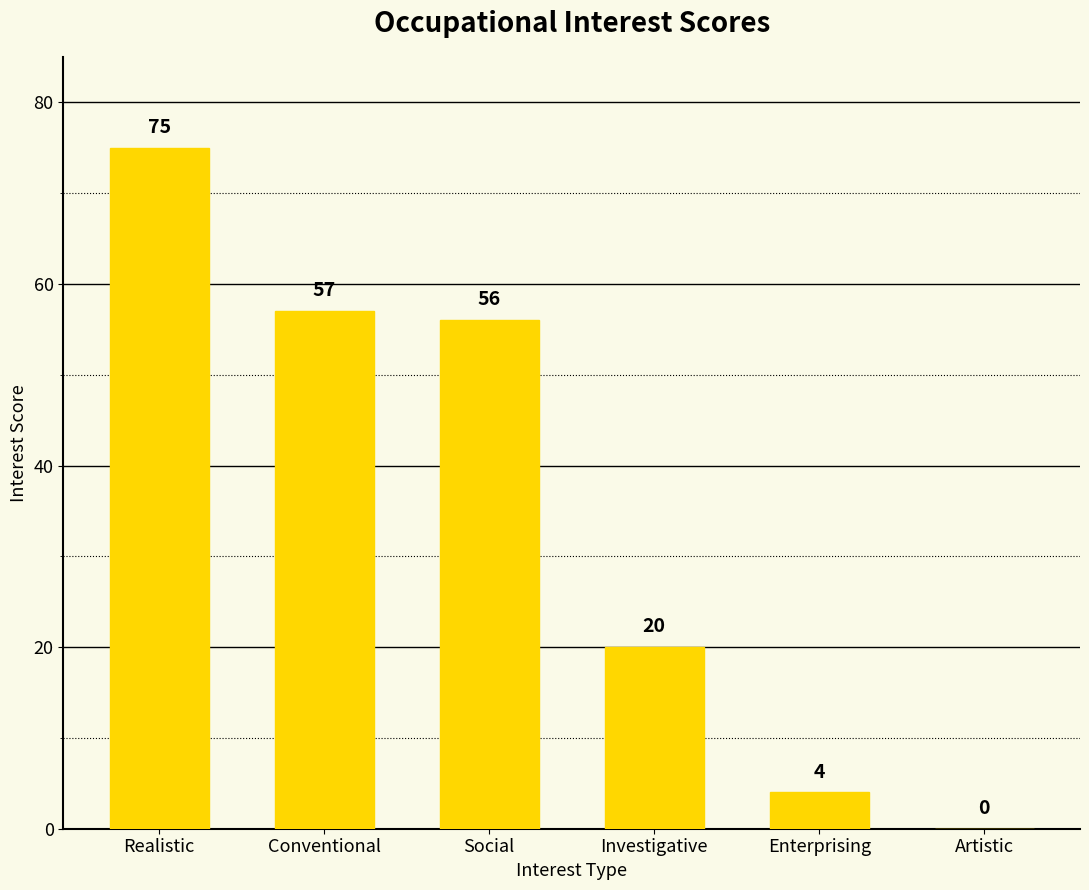

At which category does the chart reach its peak across all series?

Realistic